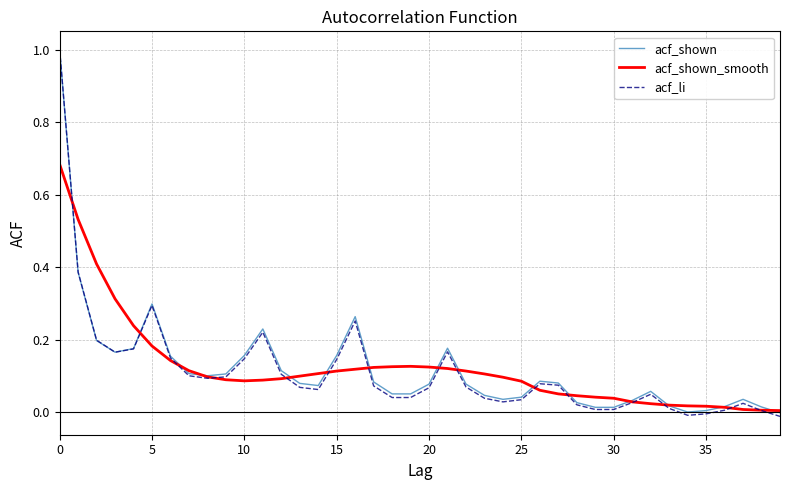

What is the maximum value for acf_shown?

1.0